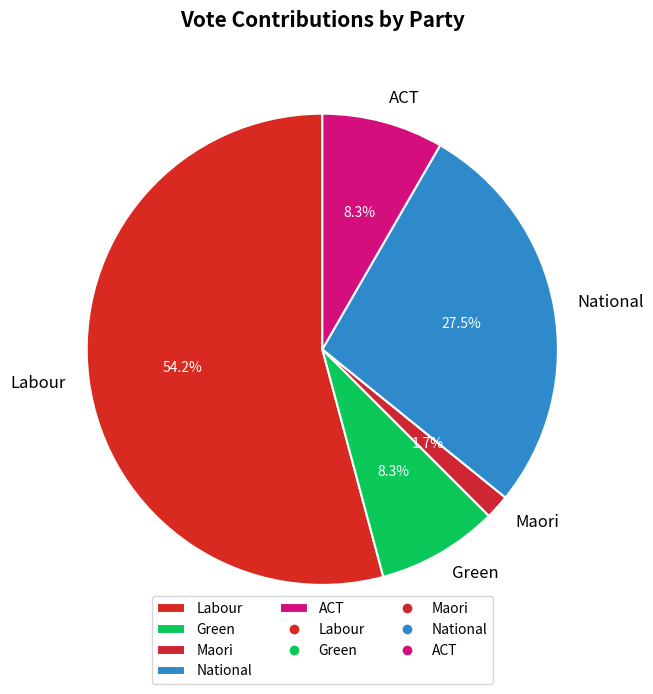

To the nearest percent, what portion does Green represent?

8%